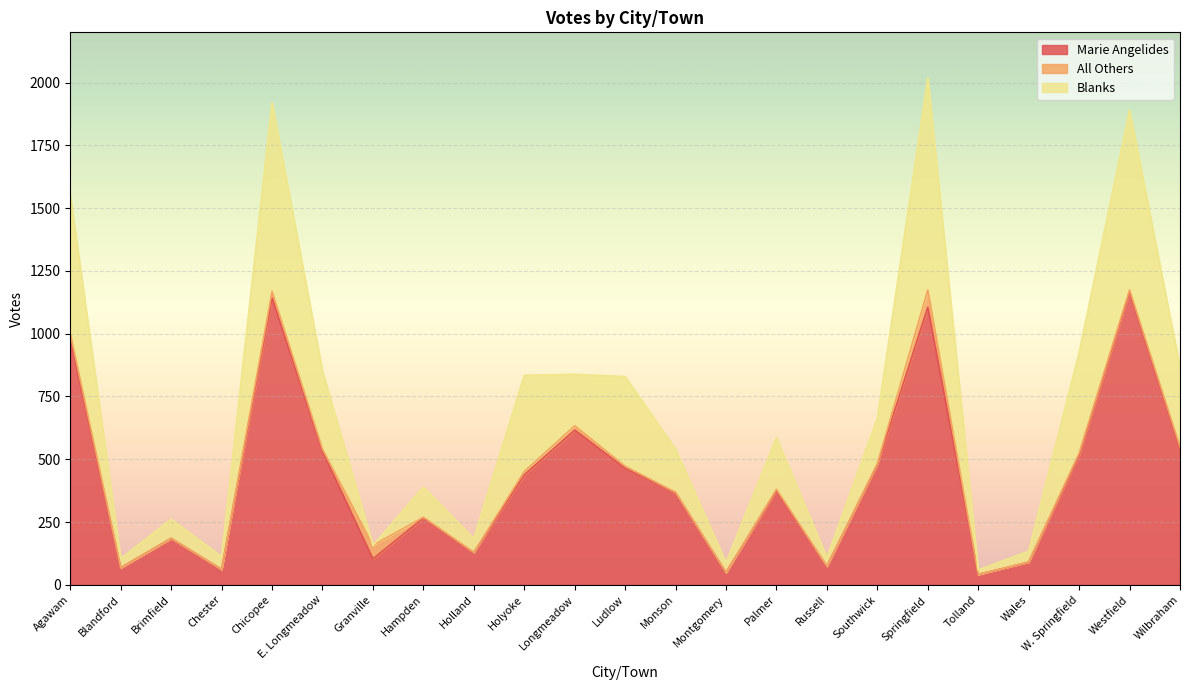

At which label is Blanks closest to 1039?

W. Springfield